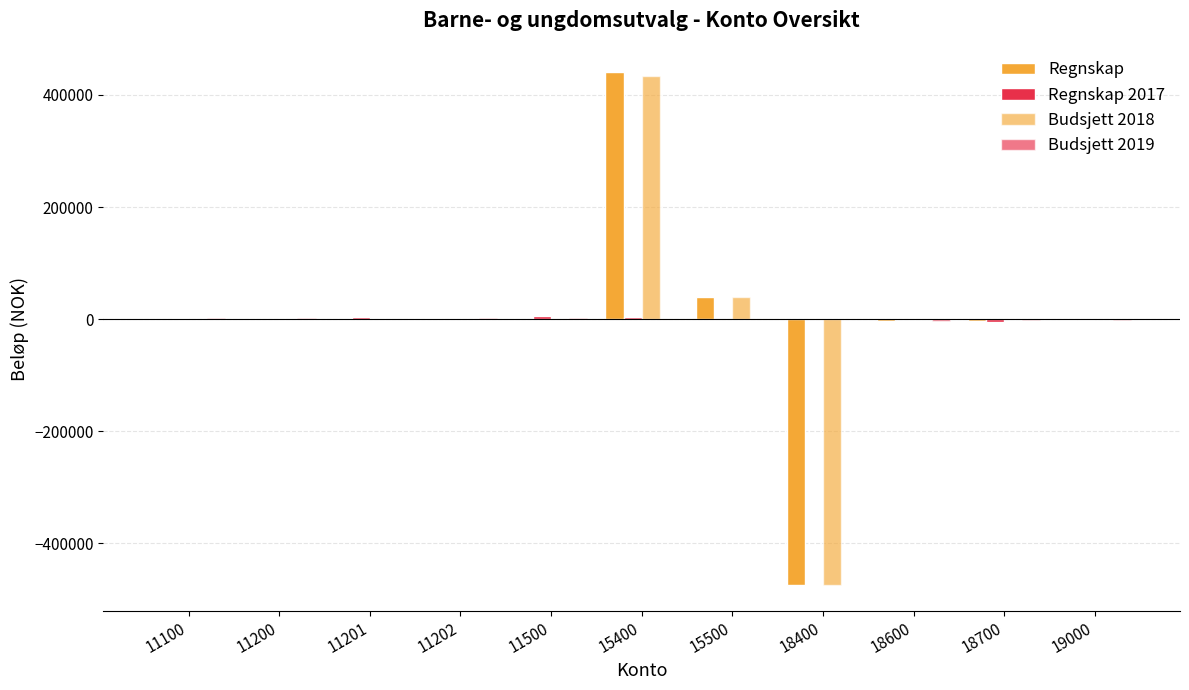

True or false: Budsjett 2018 has a value of 490994.0 at 18600.

False